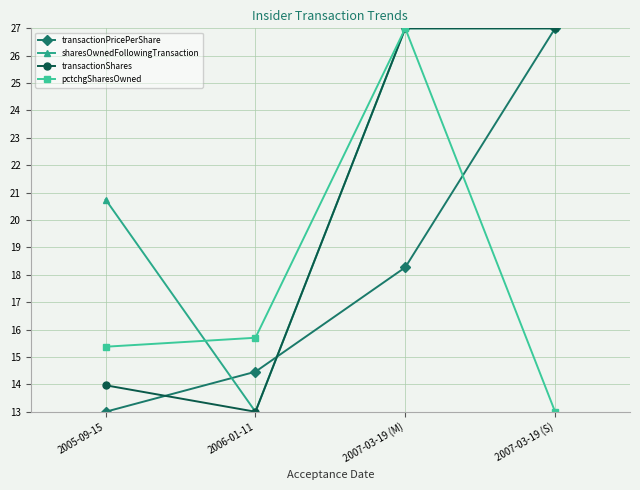

Which series has the largest total across all categories?

sharesOwnedFollowingTransaction